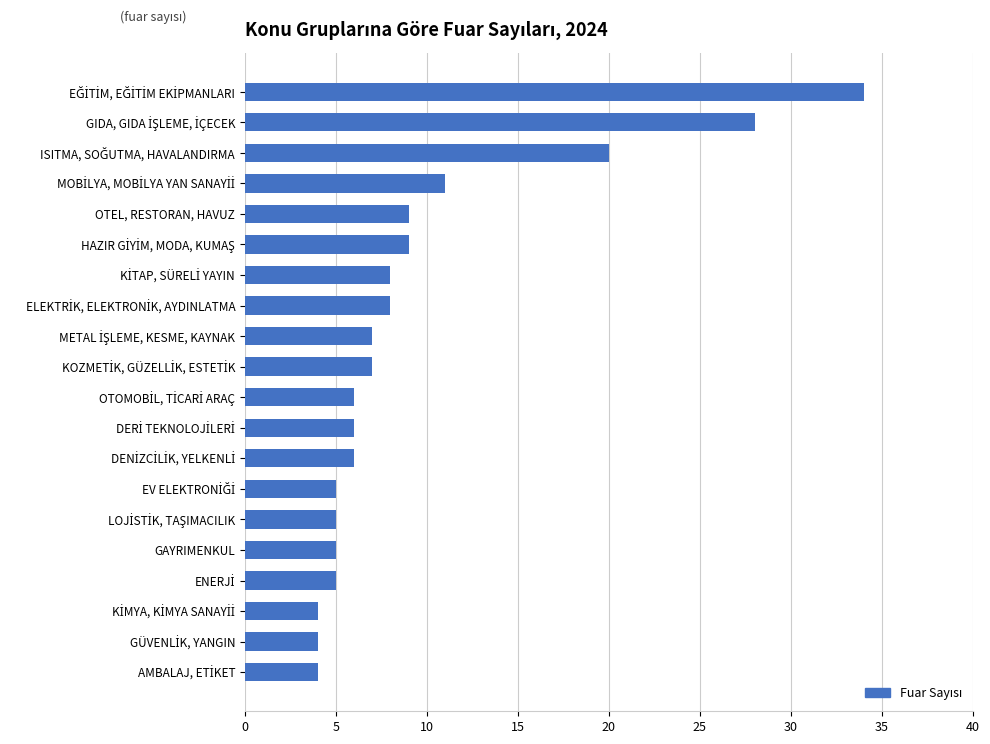

The value at OTEL, RESTORAN, HAVUZ is 9. True or false?

True